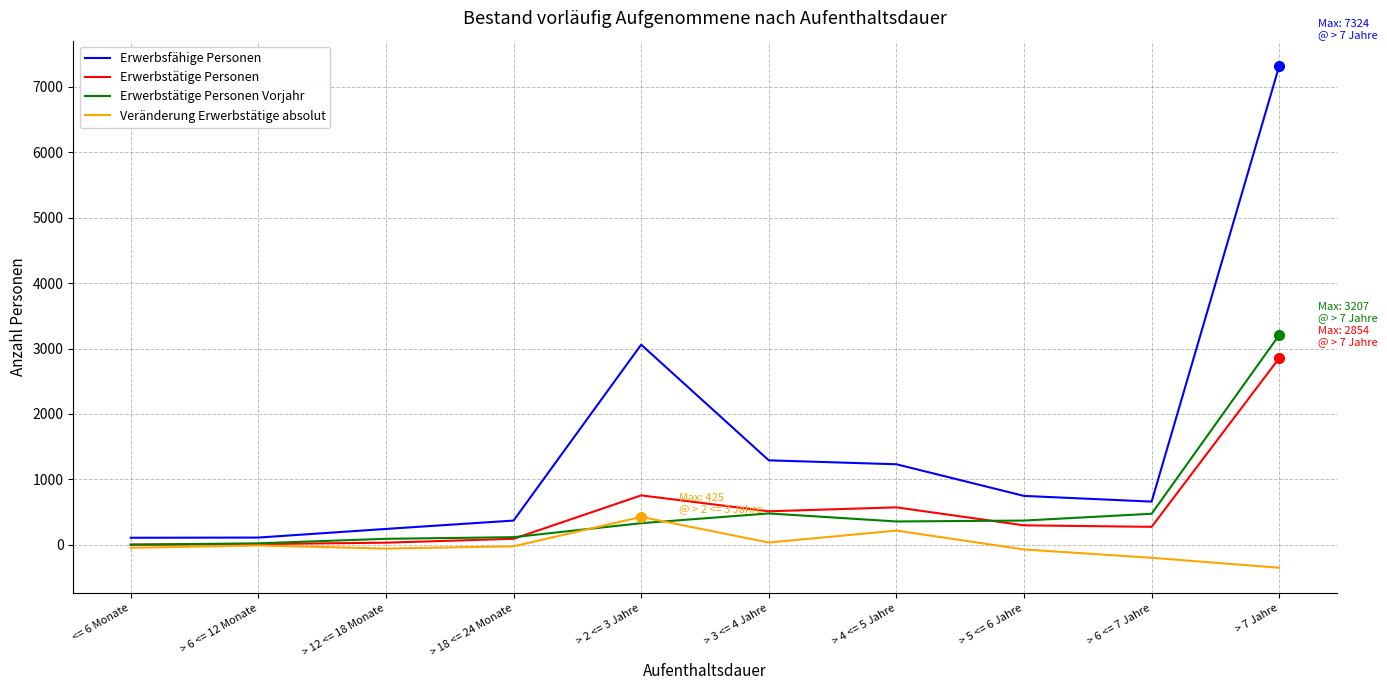

What is the sum of all Erwerbstätige Personen values?

5390